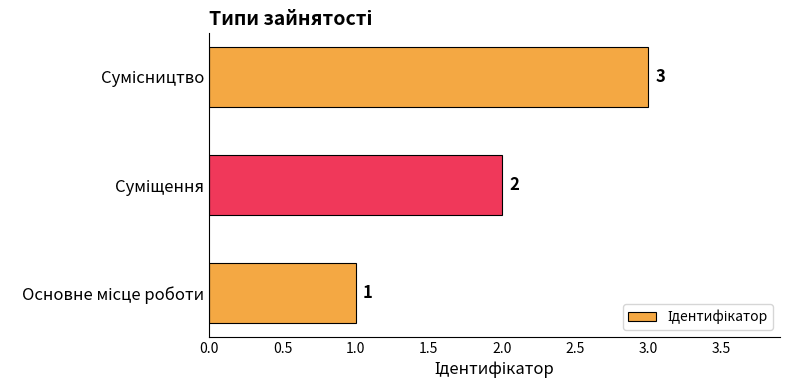

What is the sum of all values?

6